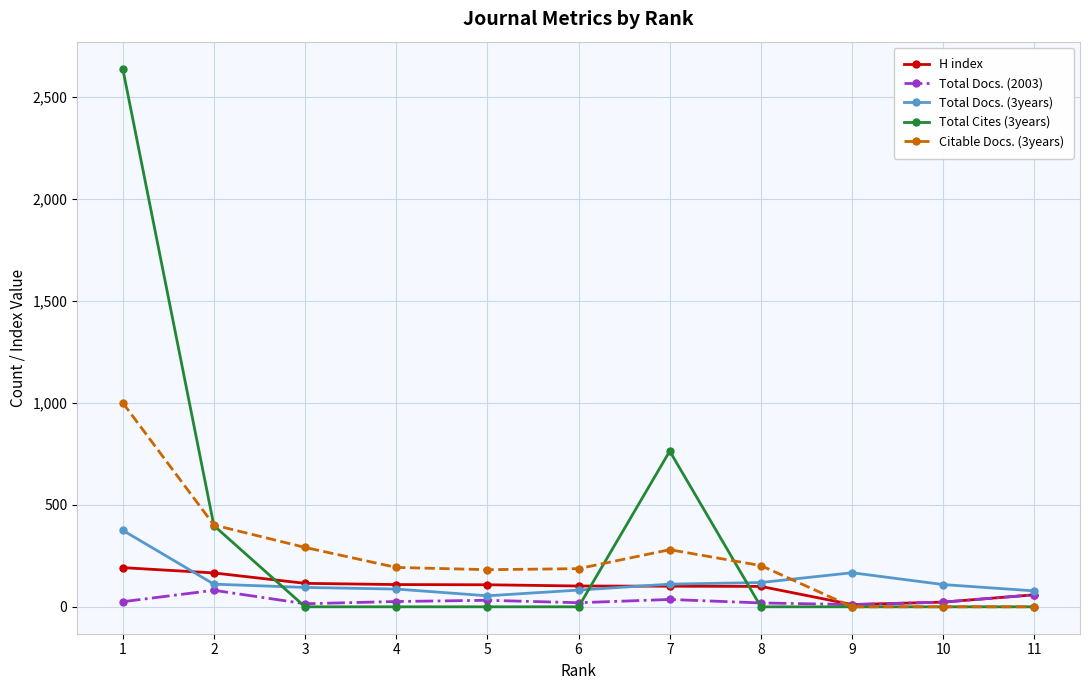

Which series changed the most between 1 and 7?

Total Cites (3years)